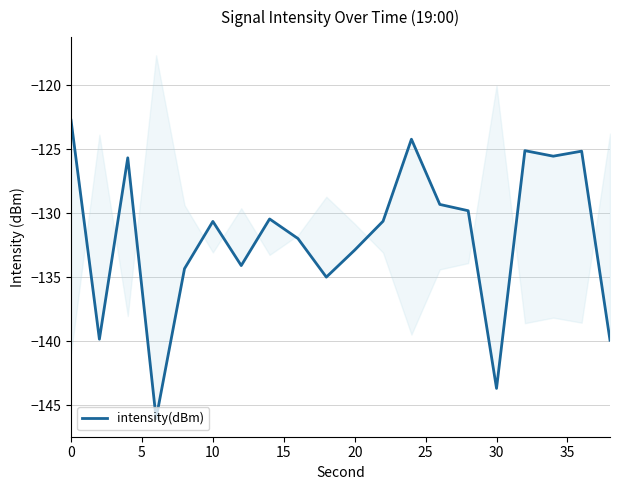

What is the sum of all values?

-2637.0